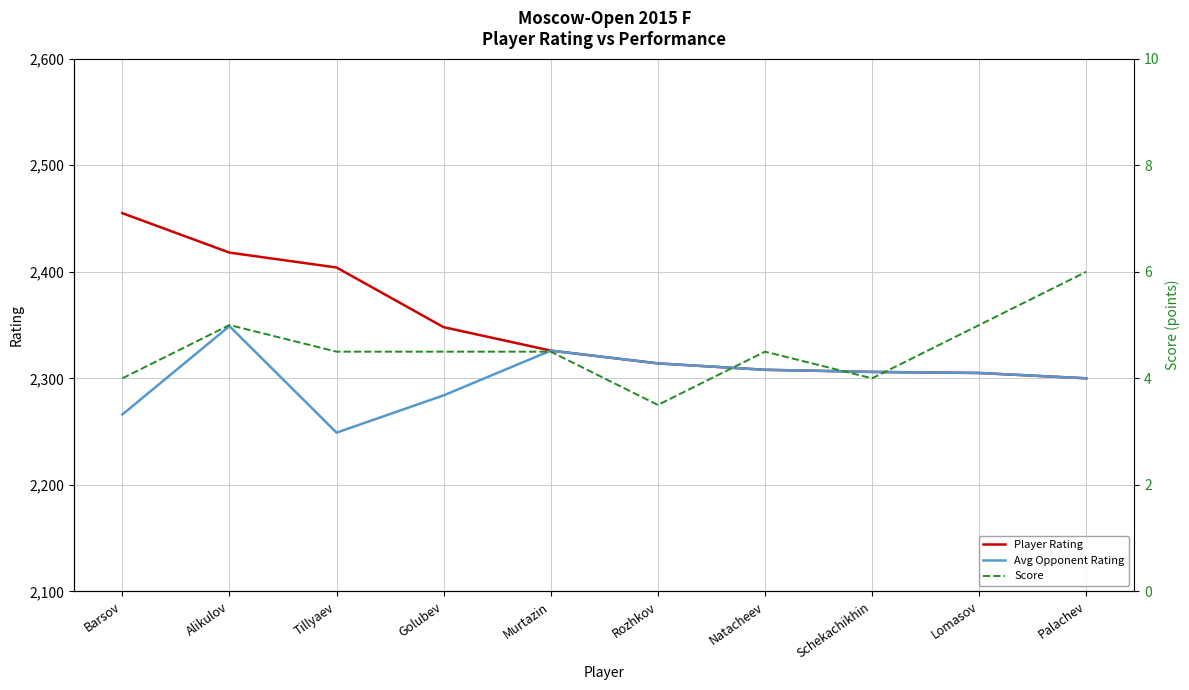

True or false: Player Rating and Score intersect in this chart.

False